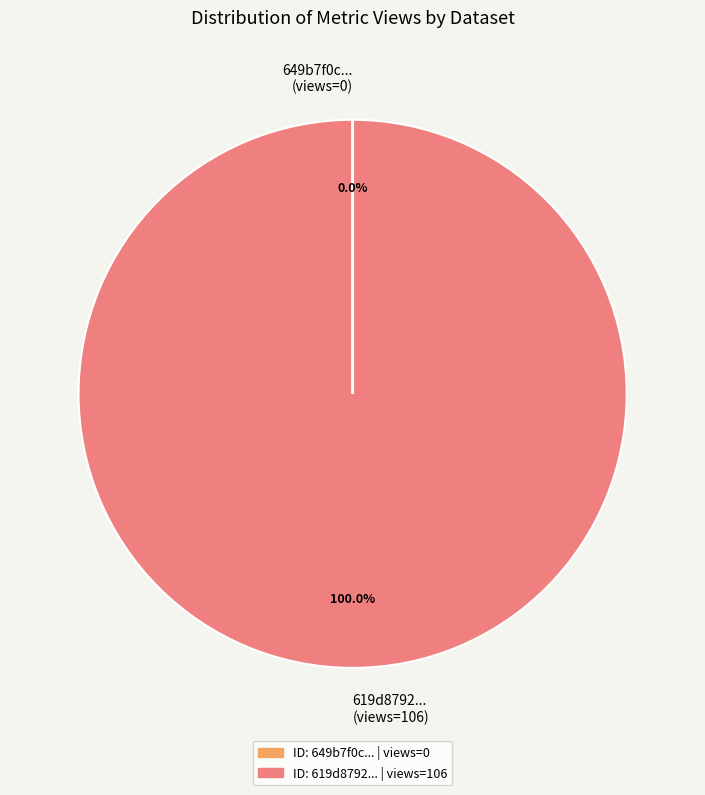

Which slice is the largest?

619d8792... (views=106)